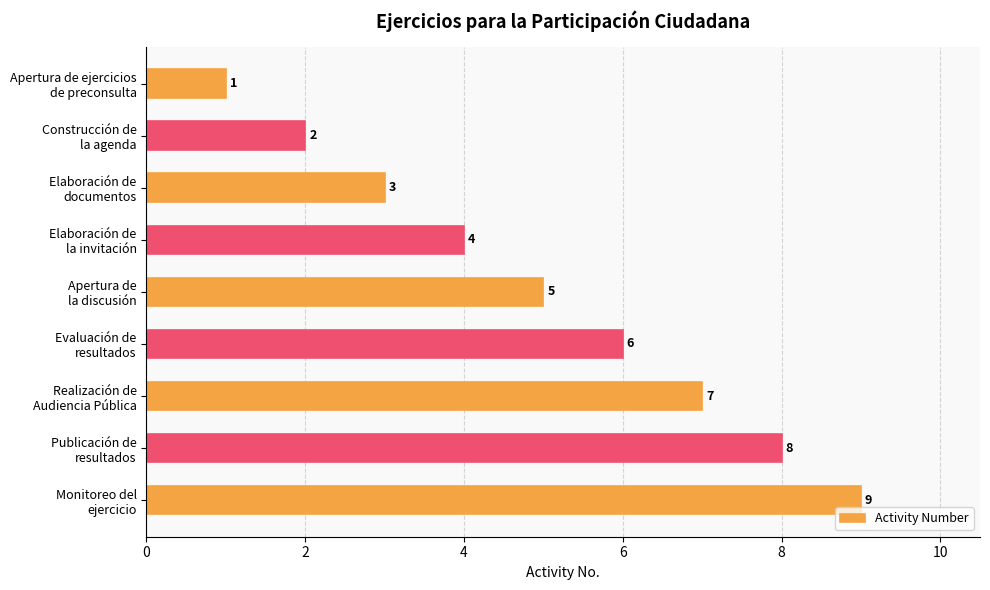

What is the difference between the maximum and minimum values?

8